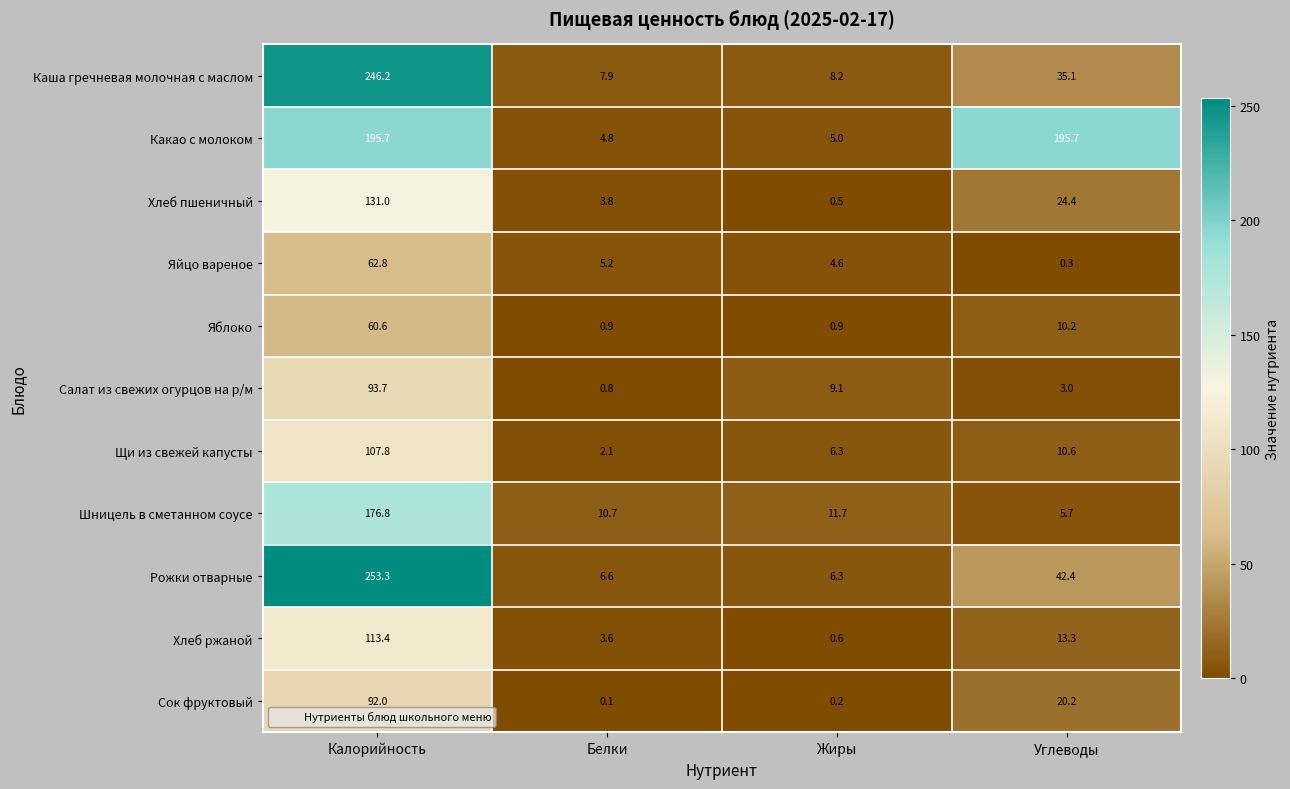

What is the average value of the Яйцо вареное series?

18.2